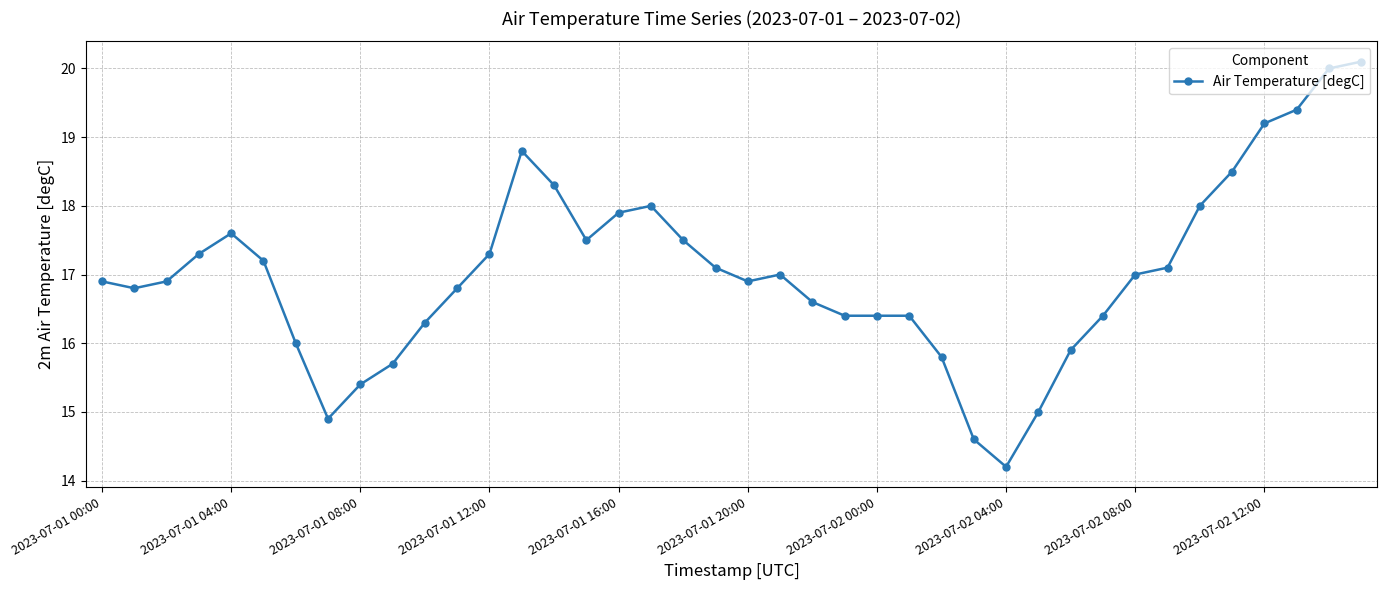

True or false: the data has more than 0 interior local peaks.

True